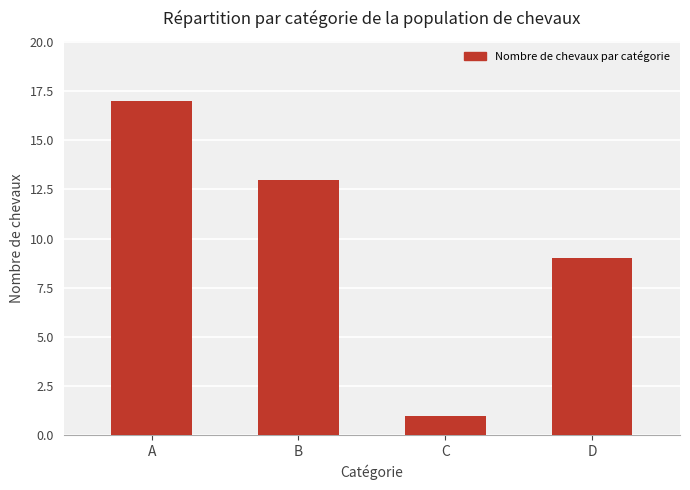

At which label is the value closest to 9?

D